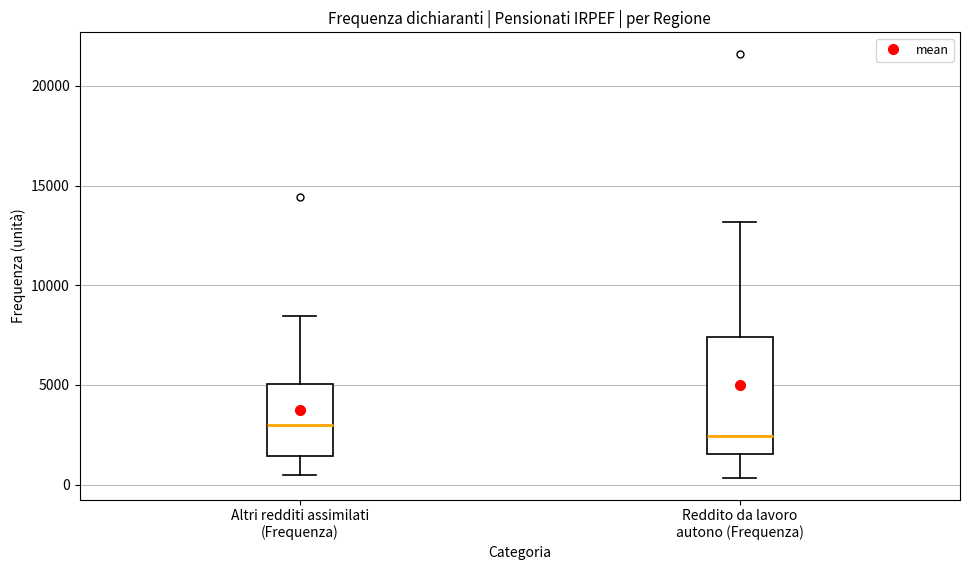

Where does the lower whisker of the box for Altri redditi assimilati (Frequenza) end on the y-axis? The values are not printed on the chart, so give them approximately, as read against the axis.

500